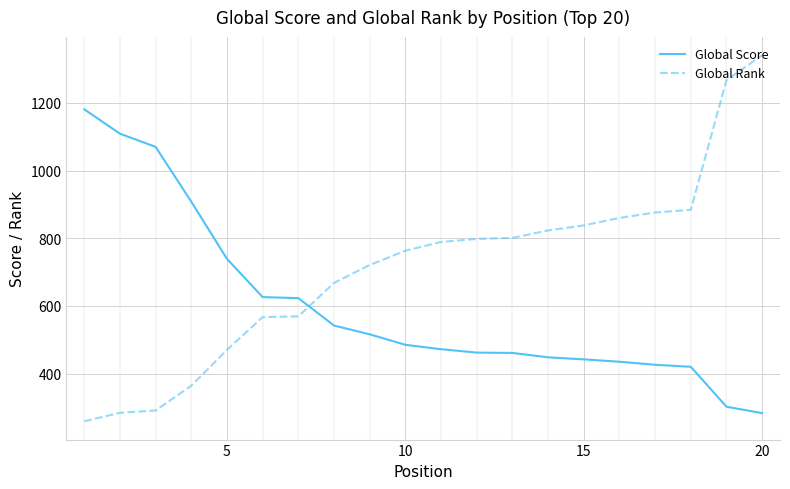

Which series has the widest spread of values?

Global Rank